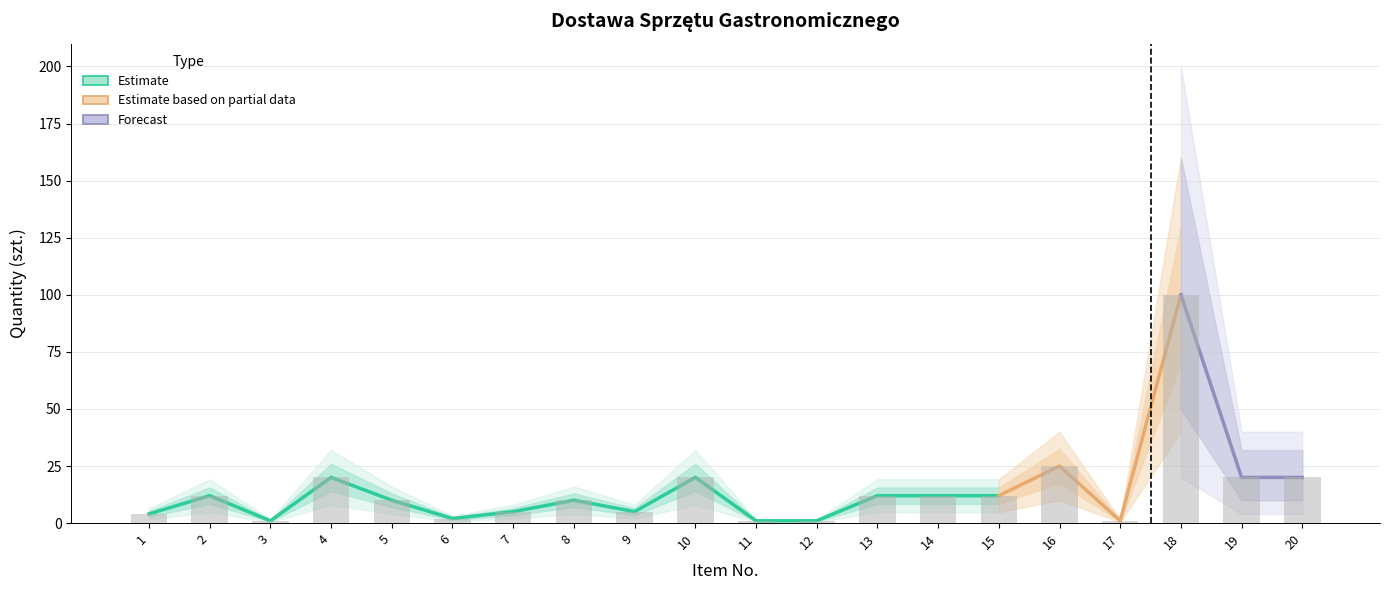

What is the value of the 10th bar from the left?

20